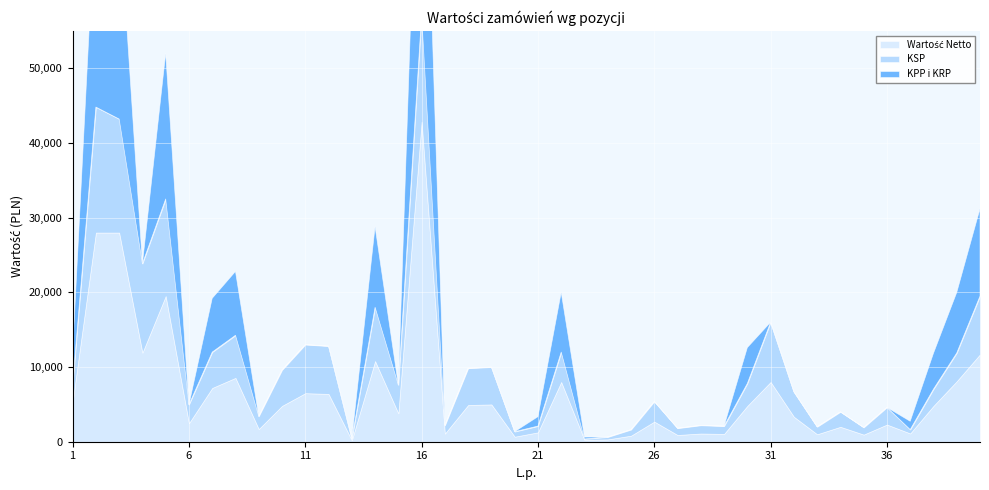

The KSP series shows 2489.1 at 7. True or false?

False